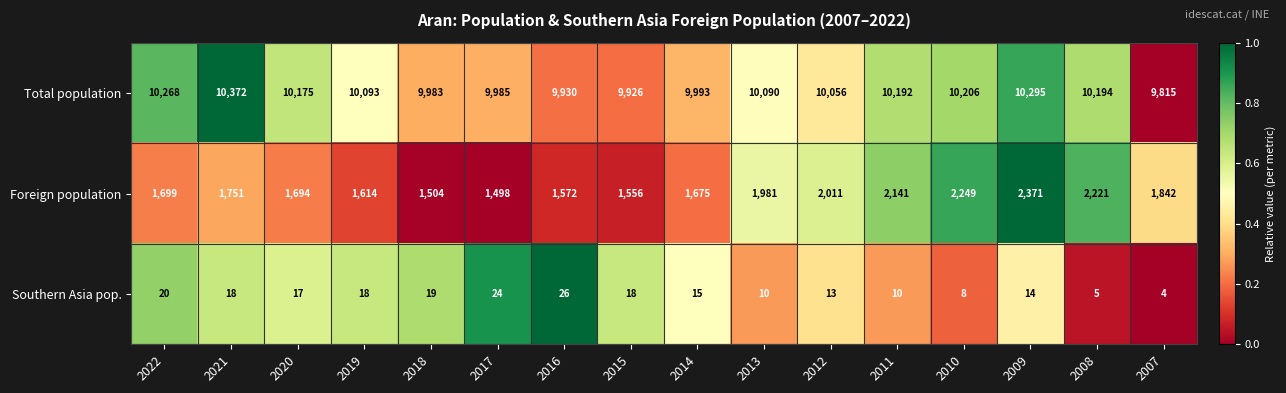

What is the difference between the Foreign population values at 2018 and 2021?

247